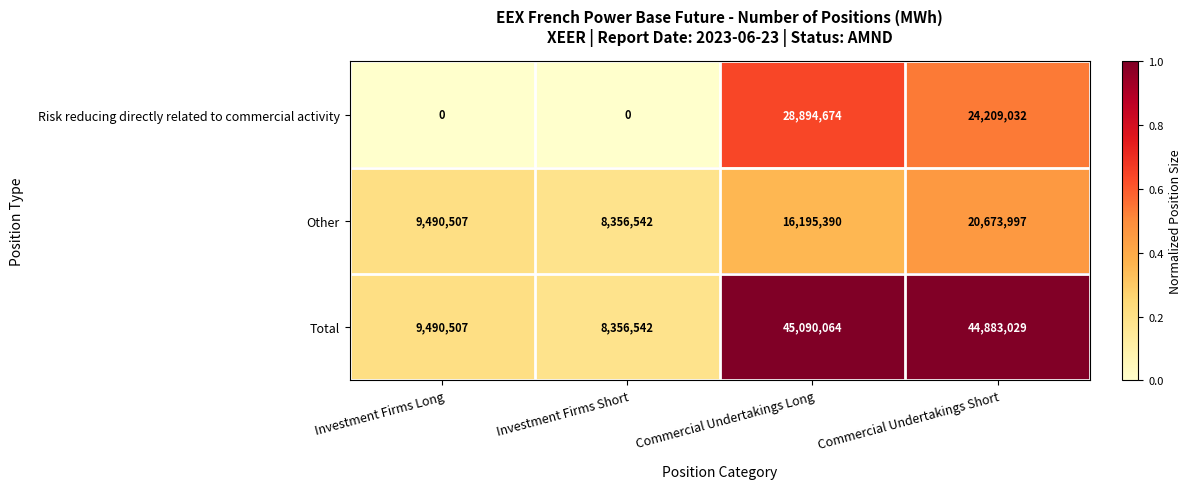

What is the sum of the Risk reducing directly related to commercial activity values at Investment Firms Long and Commercial Undertakings Short?

24209032